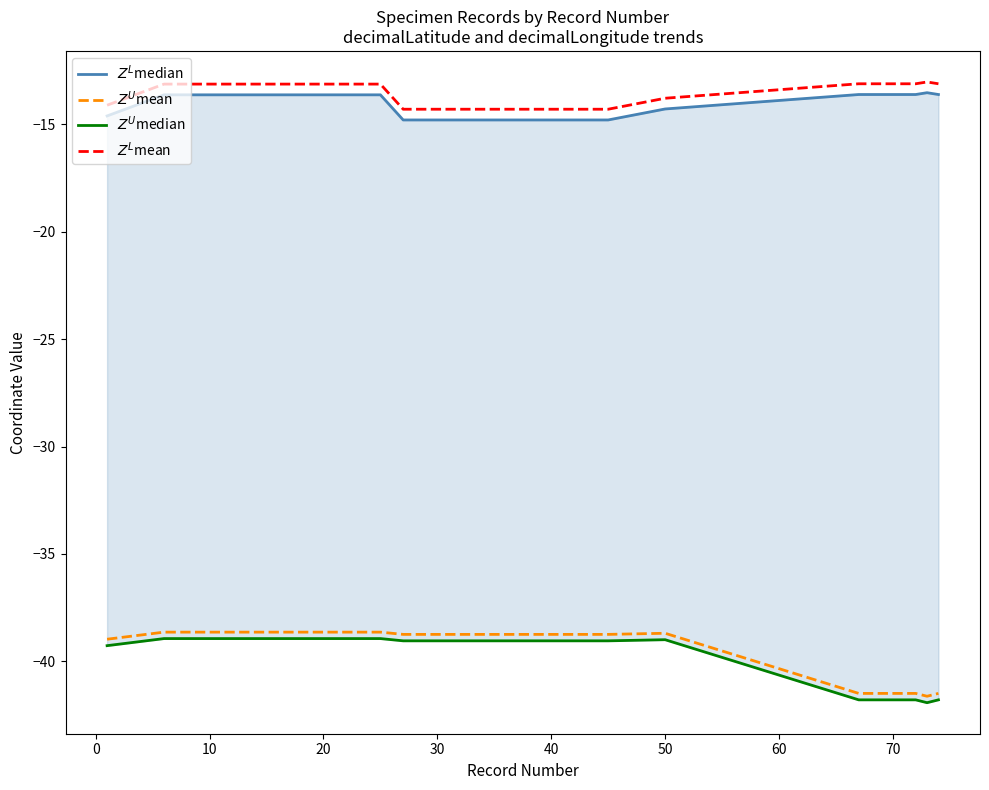

At how many categories does at least one series exceed -36?

20